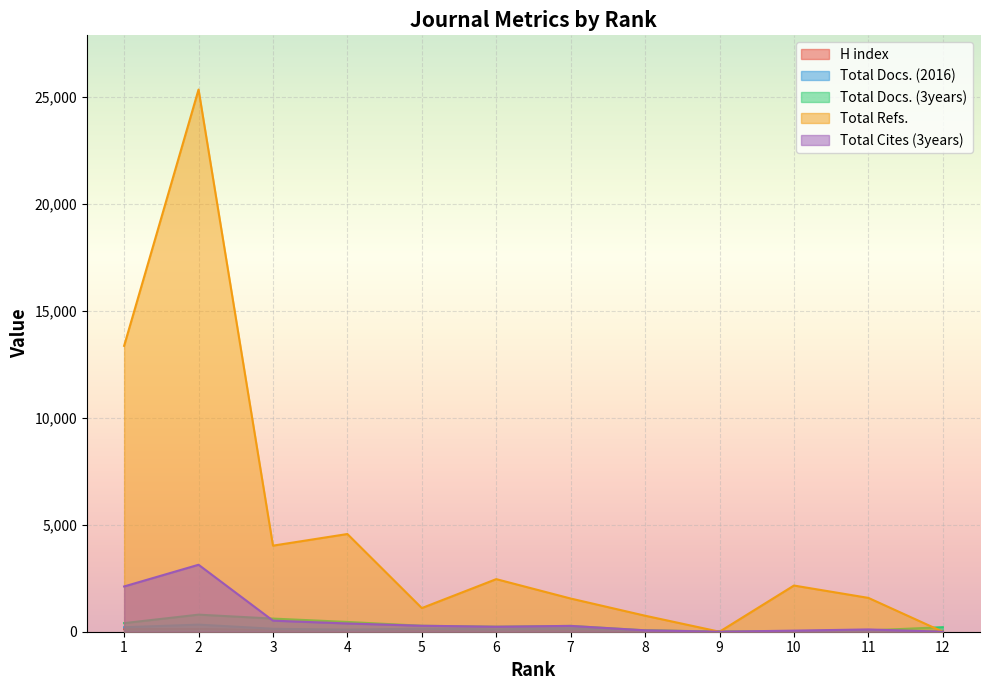

What are all the series names shown in the legend?

H index, Total Docs. (2016), Total Docs. (3years), Total Refs., Total Cites (3years)